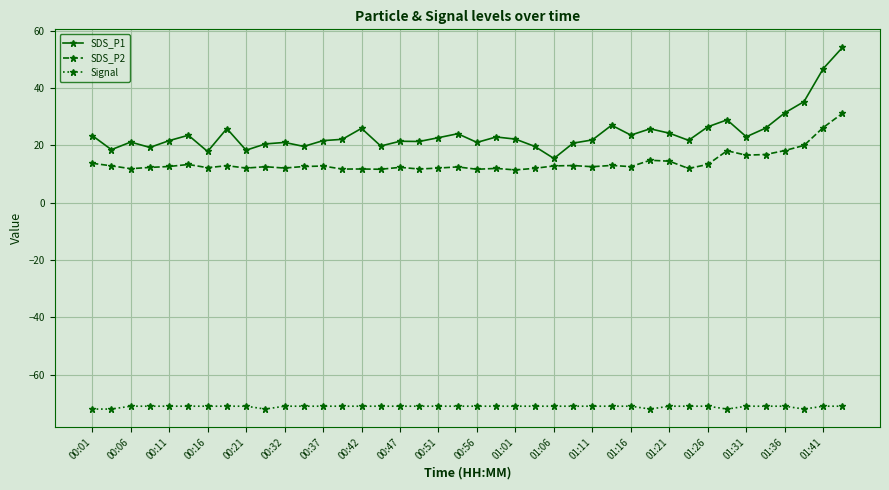

Which series has the largest range (max minus min)?

SDS_P1